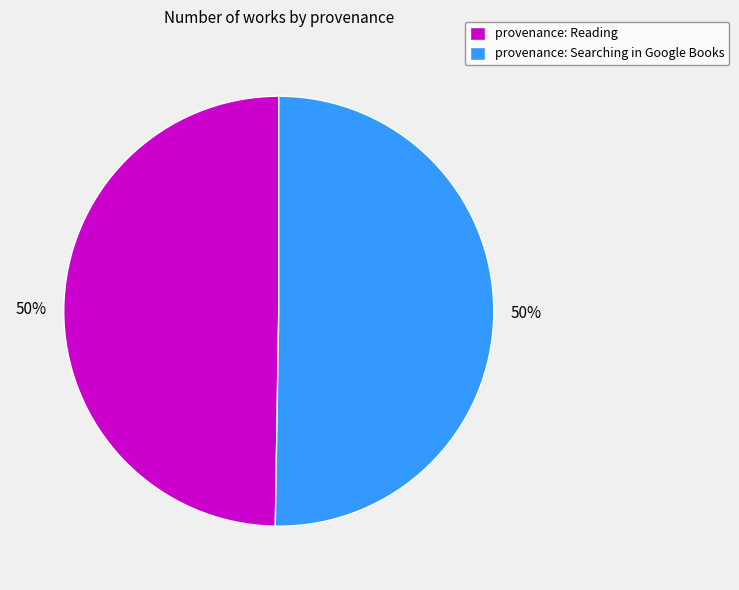

Is it true that provenance: Reading is 50% of the pie?

True